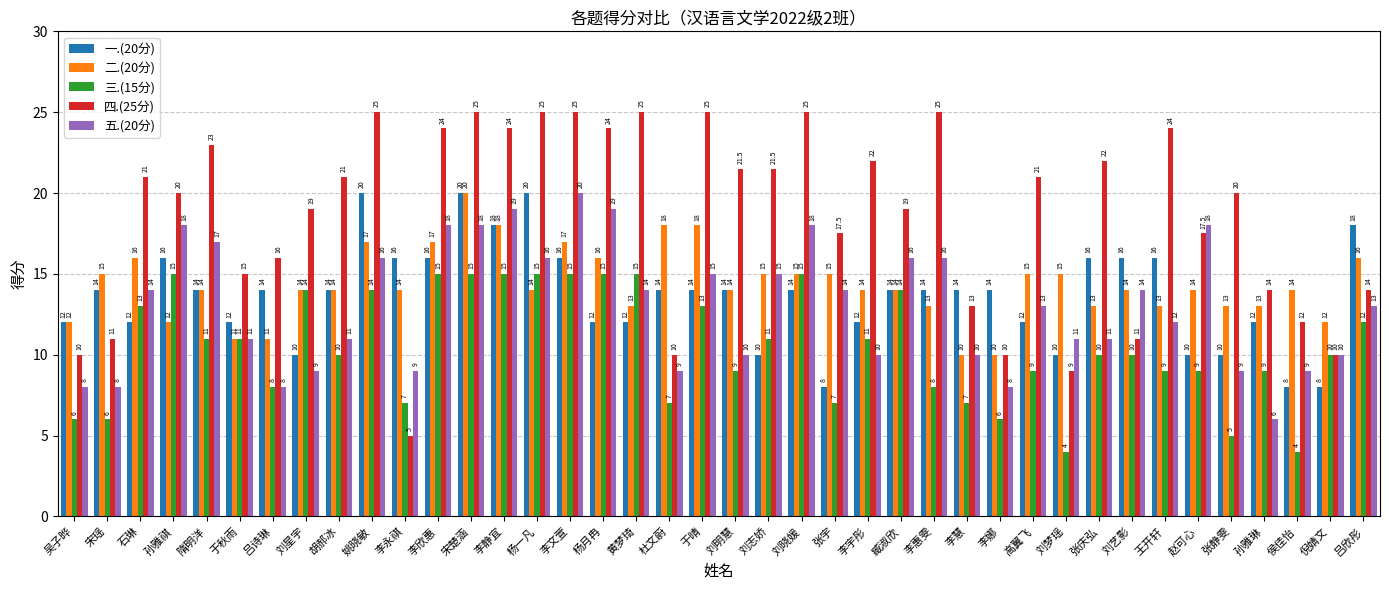

Which series has the widest spread of values?

四.(25分)